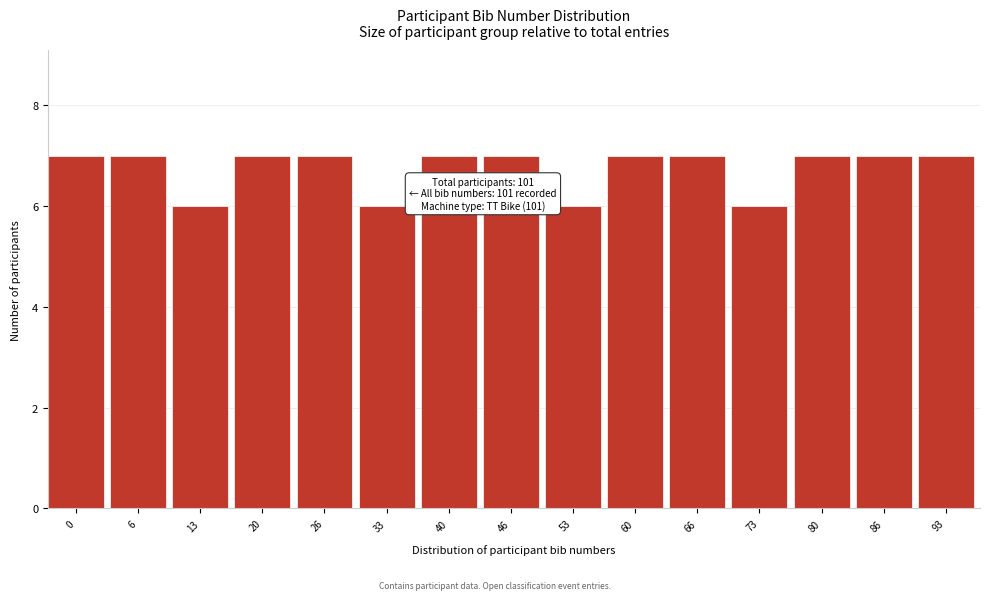

Reading left to right, list all the values displayed in this chart.

0=7	6=7	13=6	20=7	26=7	33=6	40=7	46=7	53=6	60=7	66=7	73=6	80=7	86=7	93=7